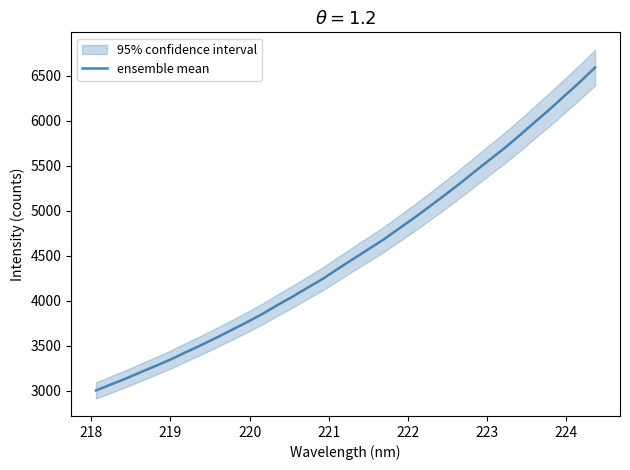

What is the label of the 32nd point from the right?

219